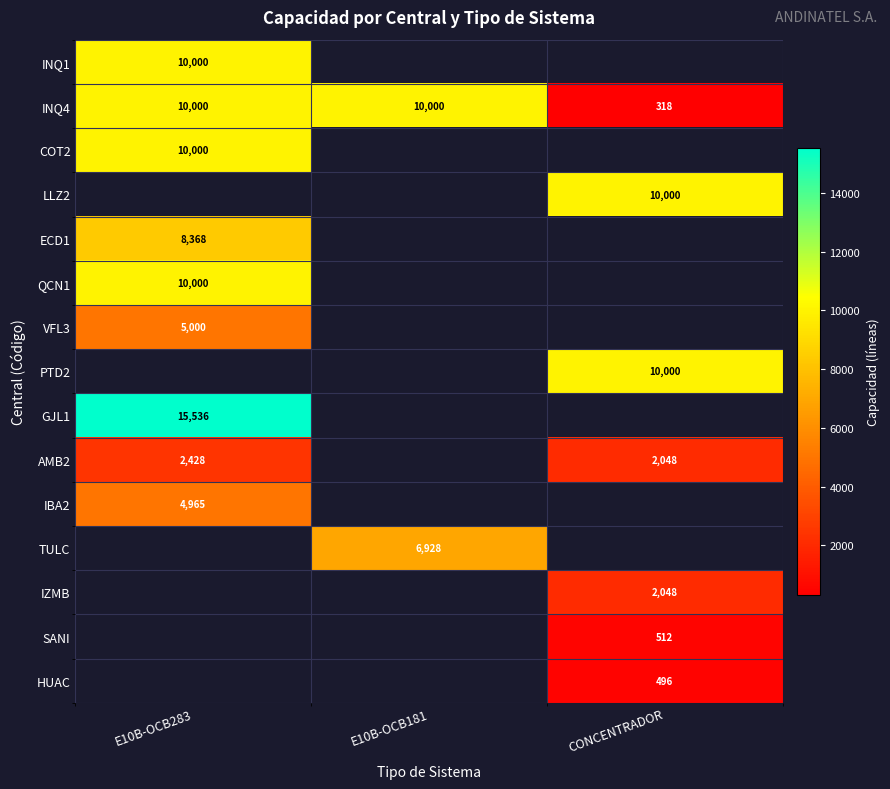

True or false: GJL1 has a value of 15536 at E10B-OCB283.

True